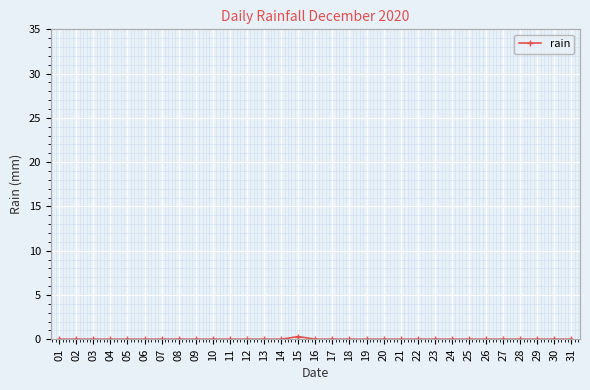

What is the difference between the maximum and minimum values?

0.3